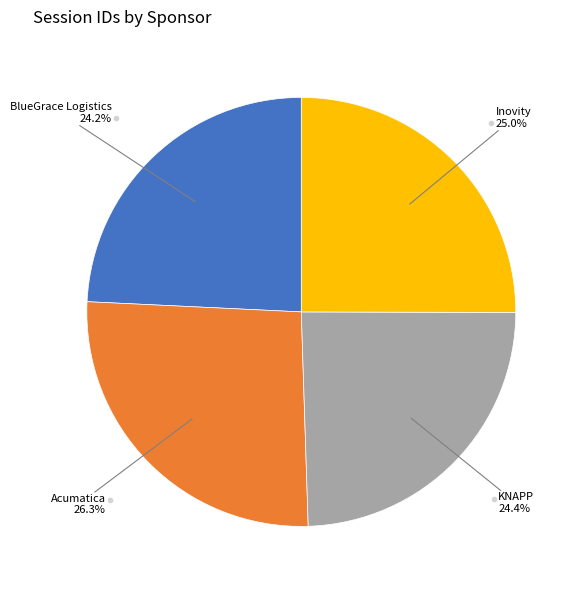

Is there a majority slice in this chart?

No